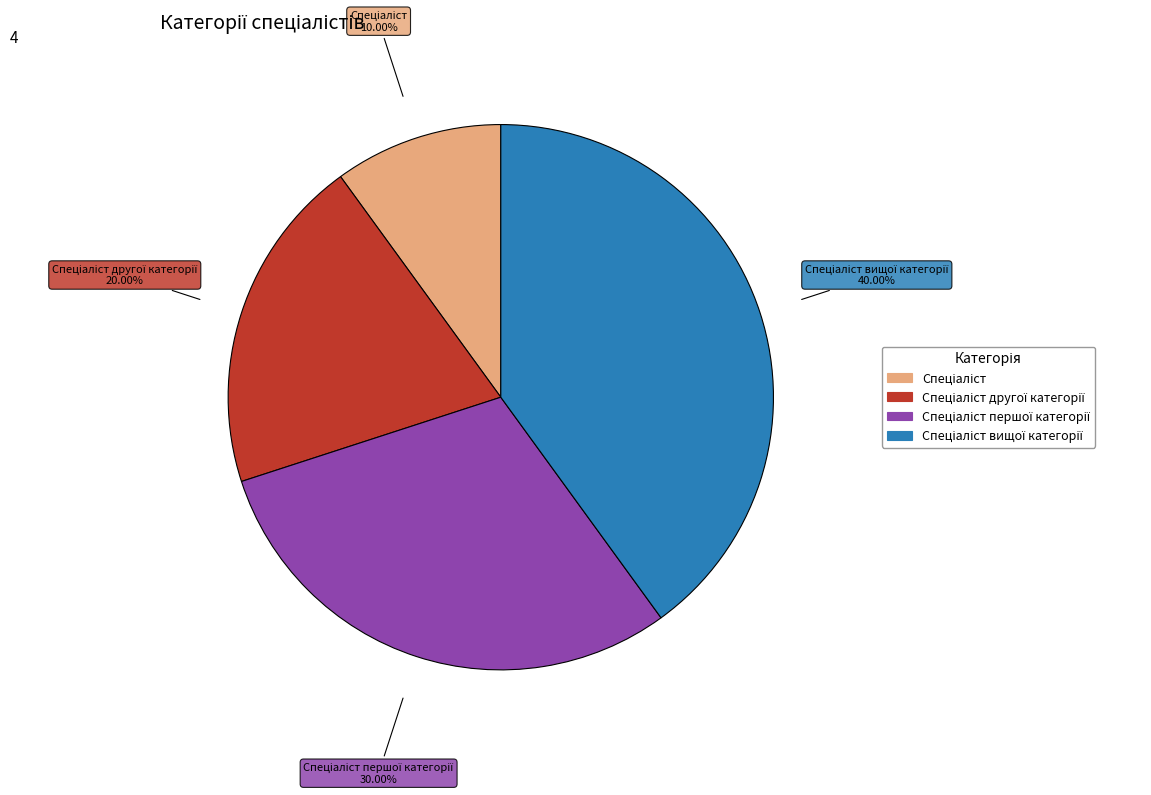

Is there any slice that represents more than half of the pie?

No